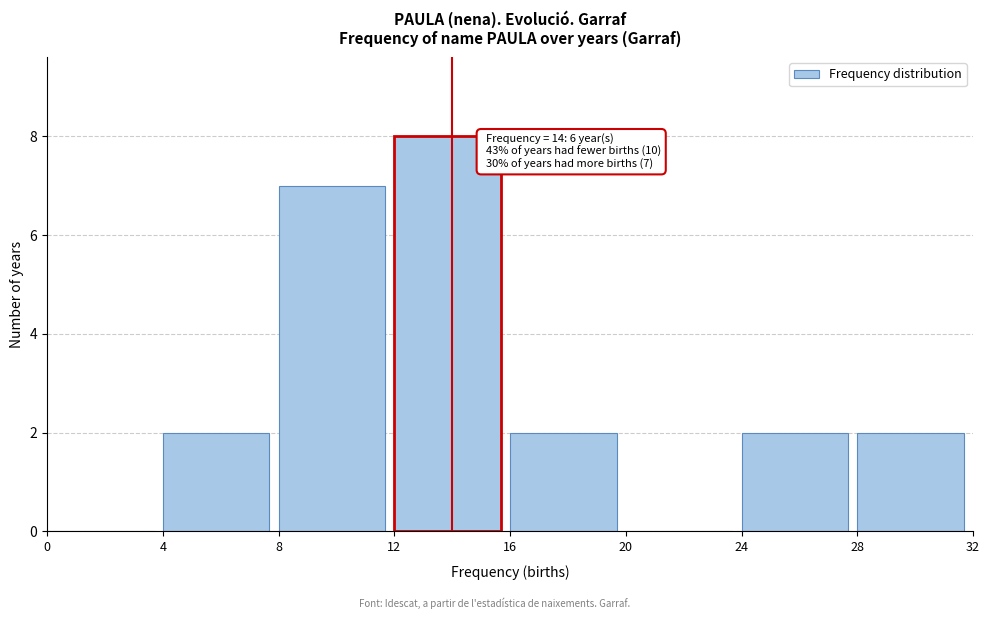

Which range on the x-axis has the tallest bar?

12 to 16